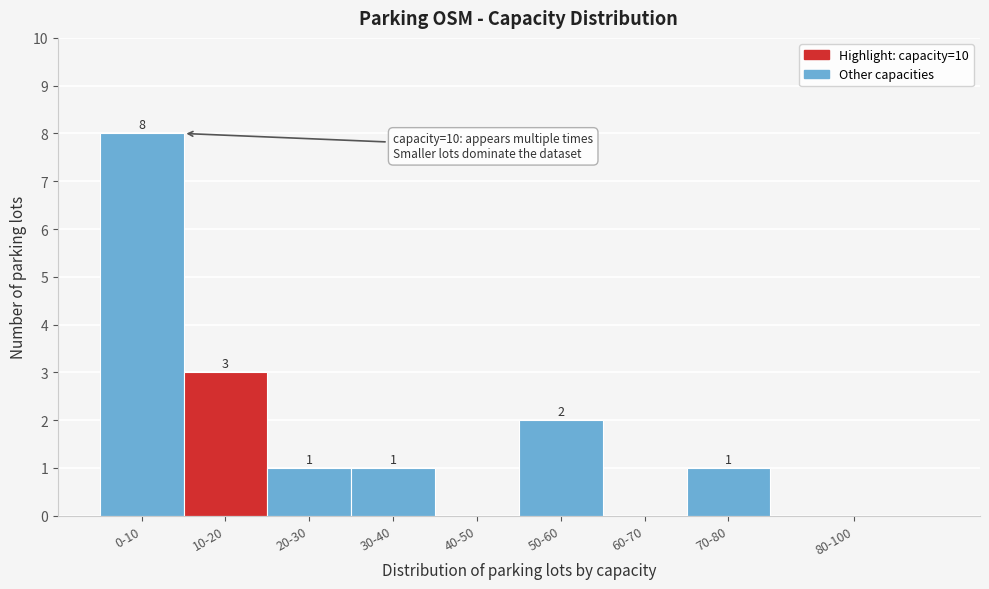

Reading left to right, what are all the values shown in this chart?

0-10=8	10-20=3	20-30=1	30-40=1	40-50=0	50-60=2	60-70=0	70-80=1	80-100=0